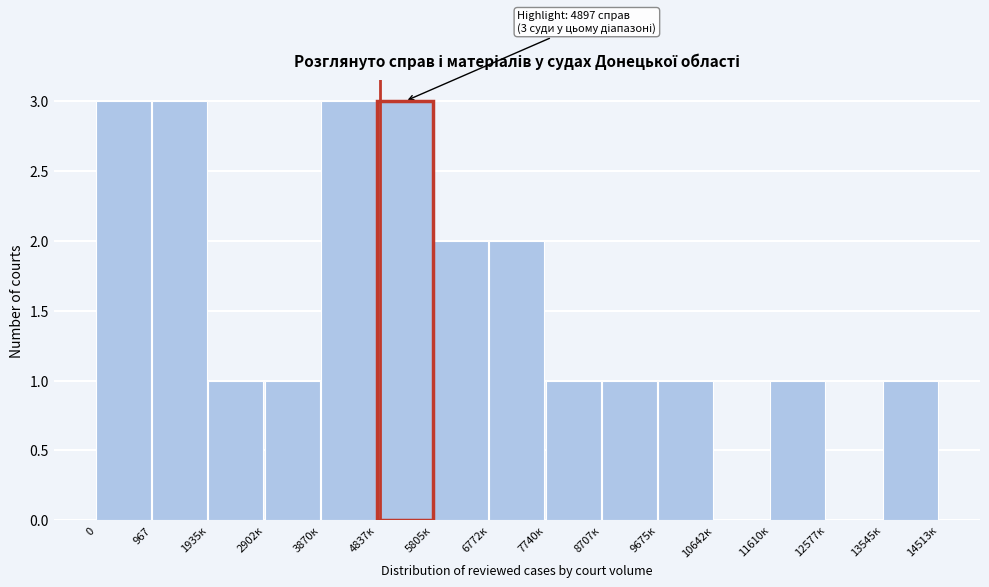

Reading left to right, transcribe all the data shown in this chart.

0=3	967=3	1935к=1	2902к=1	3870к=3	4837к=3	5805к=2	6772к=2	7740к=1	8707к=1	9675к=1	10642к=0	11610к=1	12577к=0	13545к=1